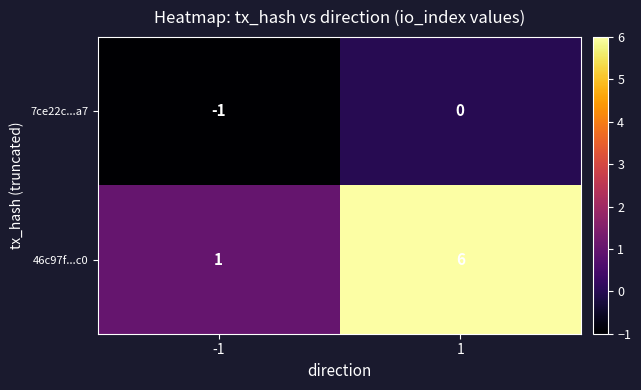

Which series has the largest total across all categories?

46c97f...c0